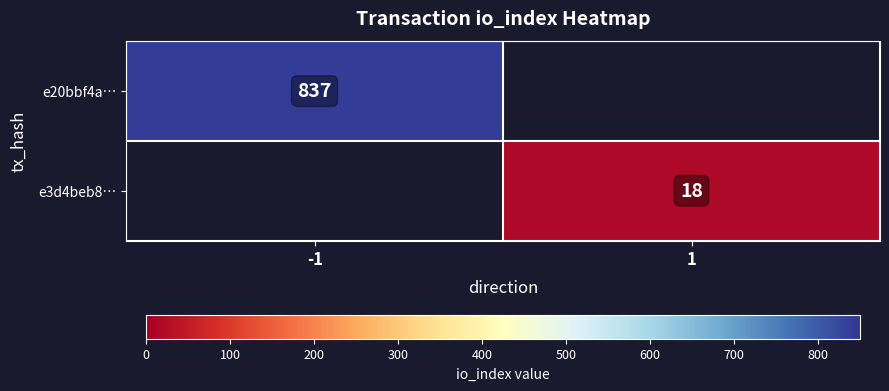

The e20bbf4a… series shows 585 at -1. True or false?

False